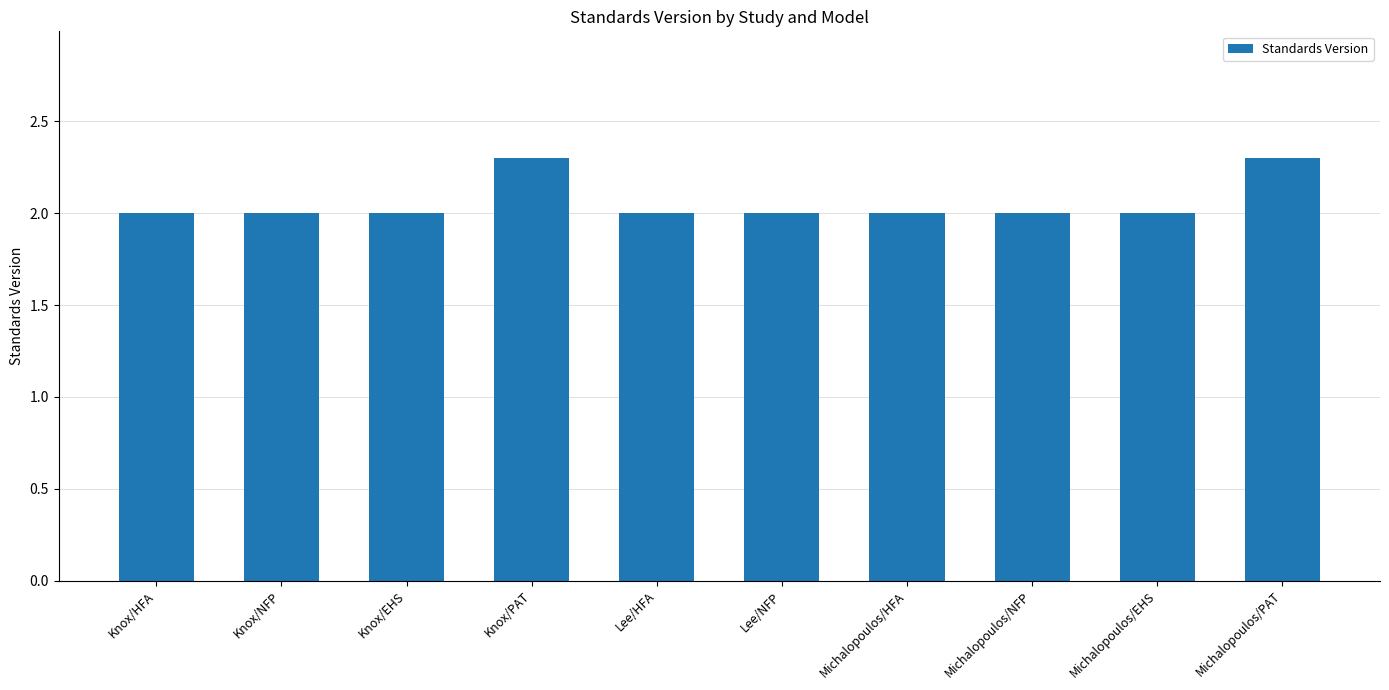

Which has a higher value, Knox/PAT or Michalopoulos/NFP?

Knox/PAT